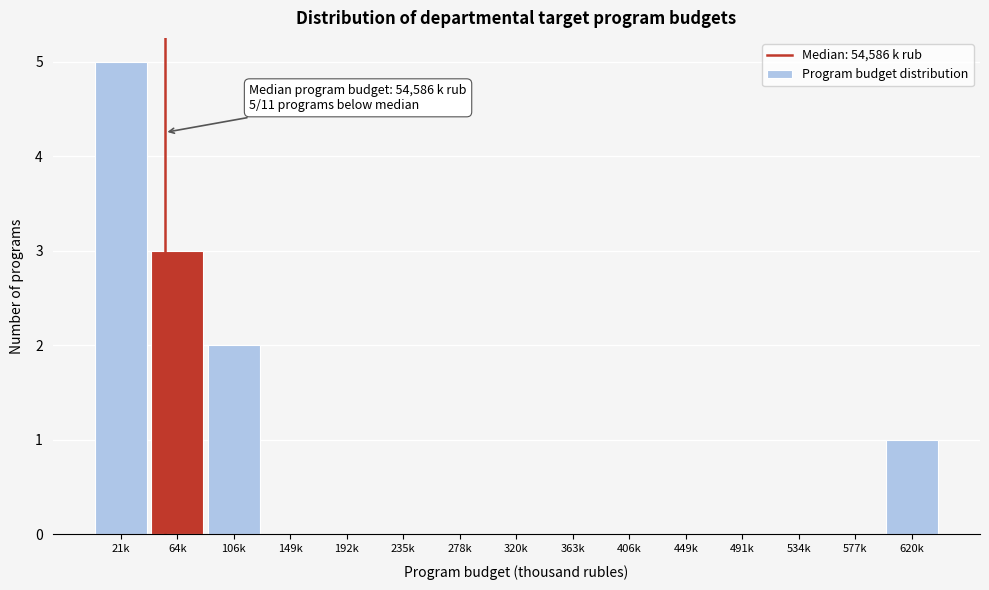

Reading right to left, list all the values displayed in this chart.

620k=1	577k=0	534k=0	491k=0	449k=0	406k=0	363k=0	320k=0	278k=0	235k=0	192k=0	149k=0	106k=2	64k=3	21k=5